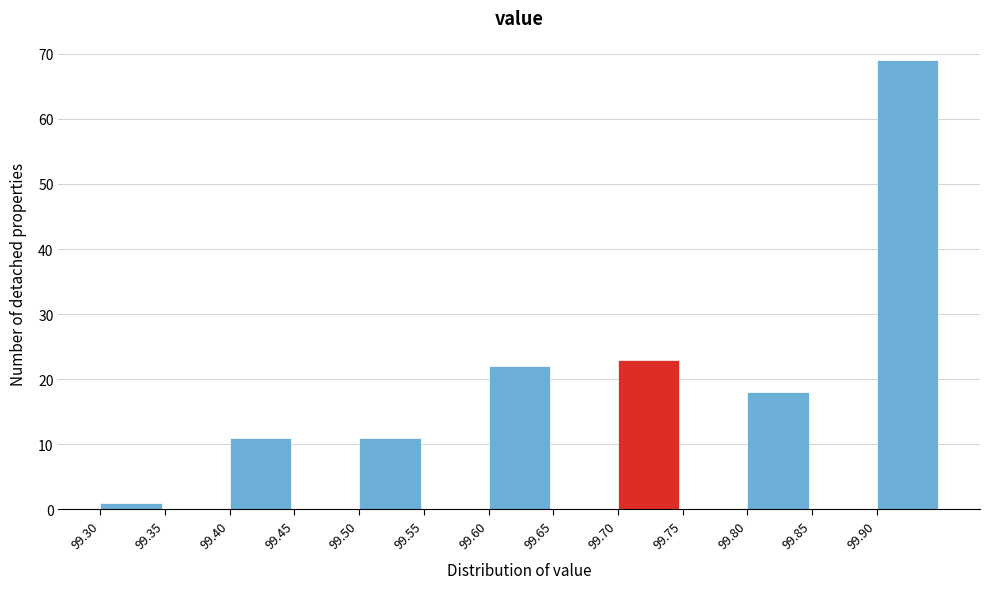

Which range on the x-axis has the tallest bar?

99.90 to 99.95